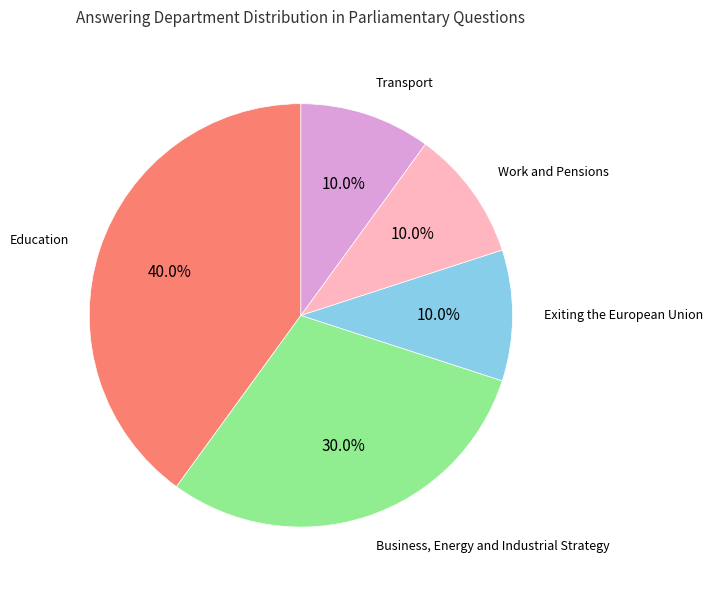

Count the number of slices in the pie.

5